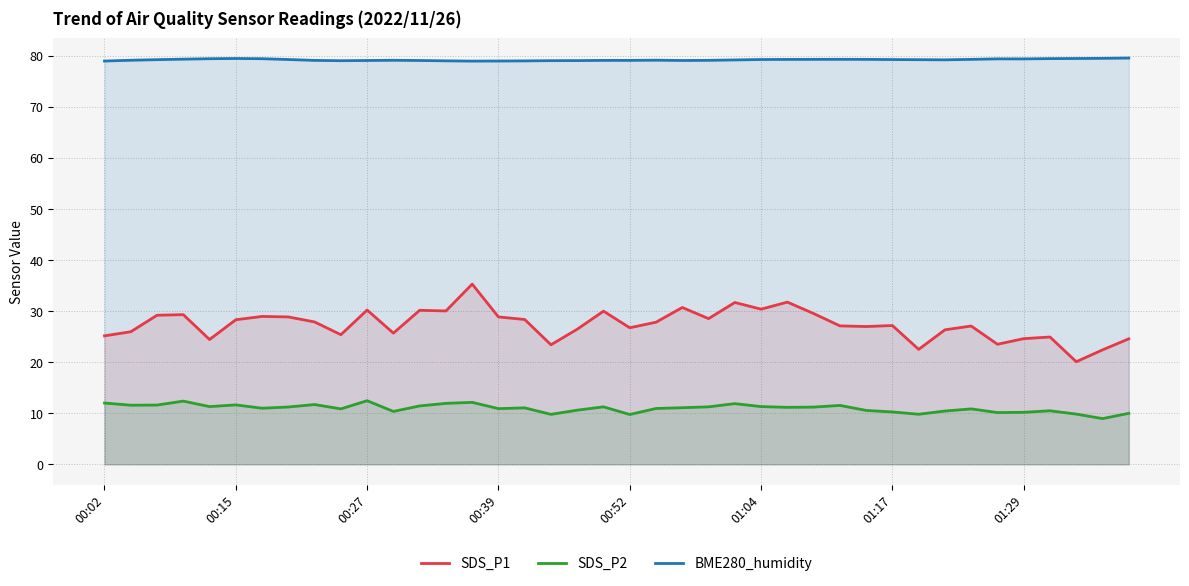

True or false: BME280_humidity and SDS_P1 cross at least once.

False